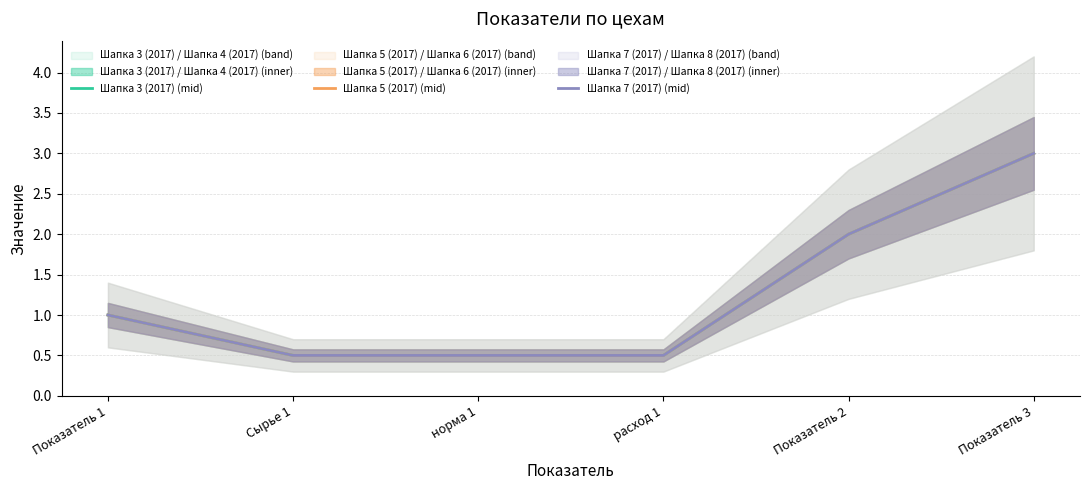

What is the average value of the Шапка 5 (2017) (mid) series?

1.2